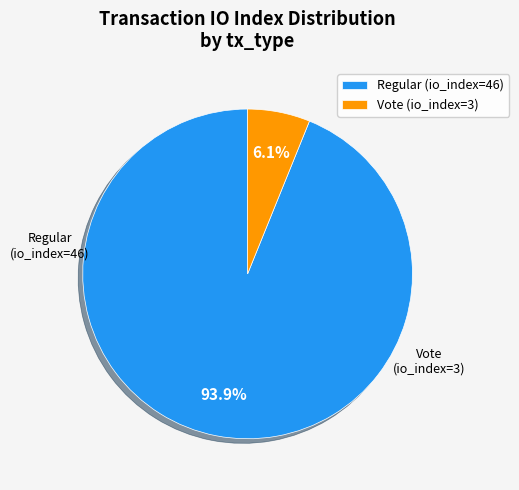

Does Vote (io_index=3) account for over 50% of the chart?

No